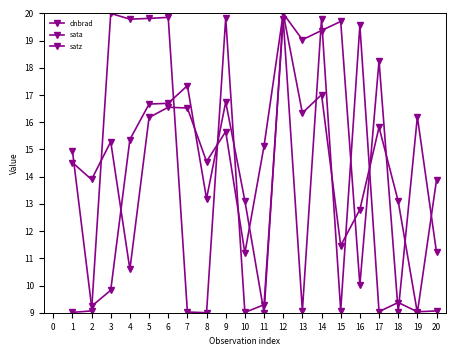

Where is the first local minimum for satz?

2